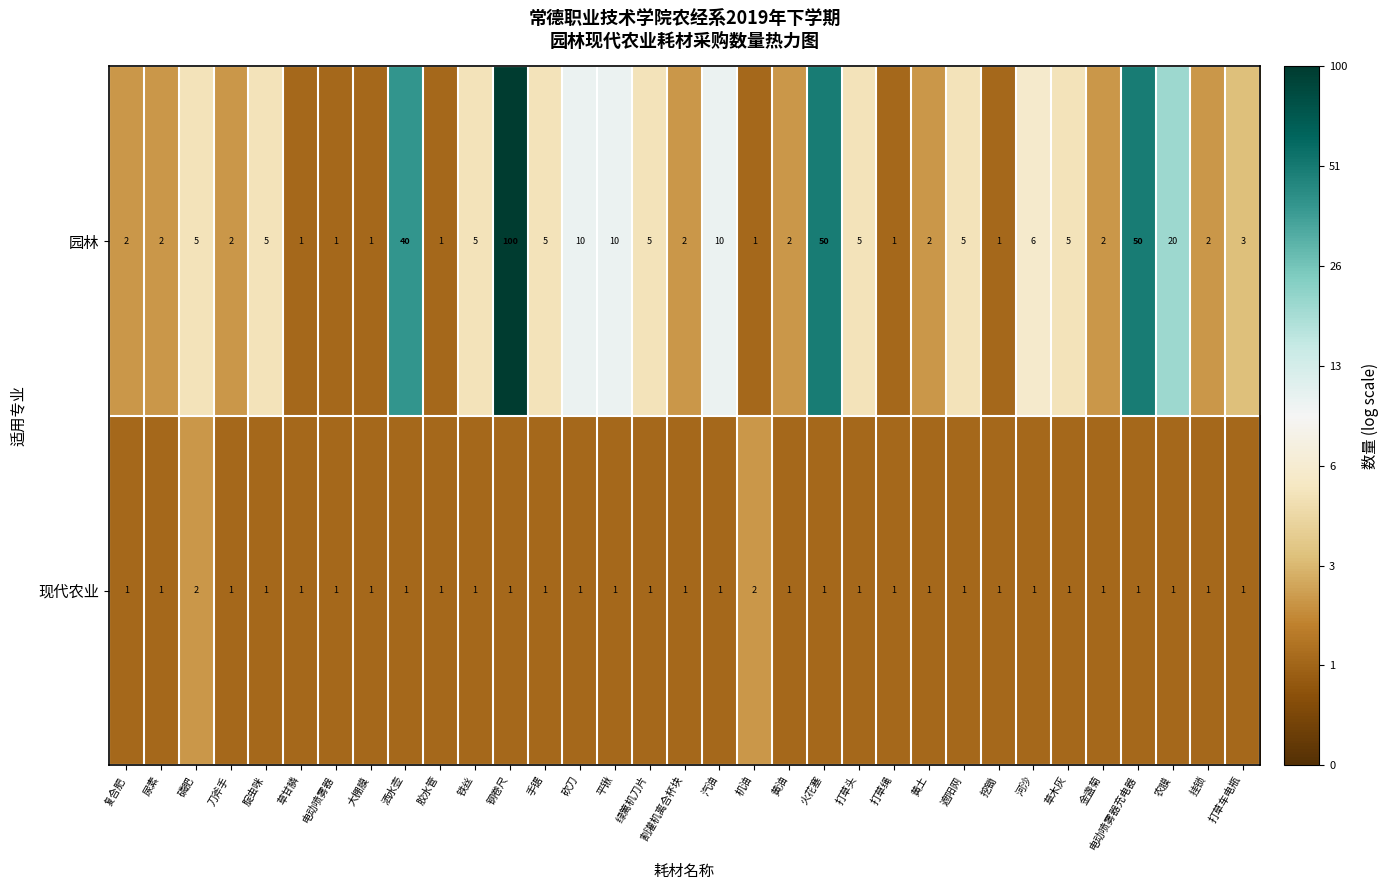

Which series has the largest total across all categories?

园林